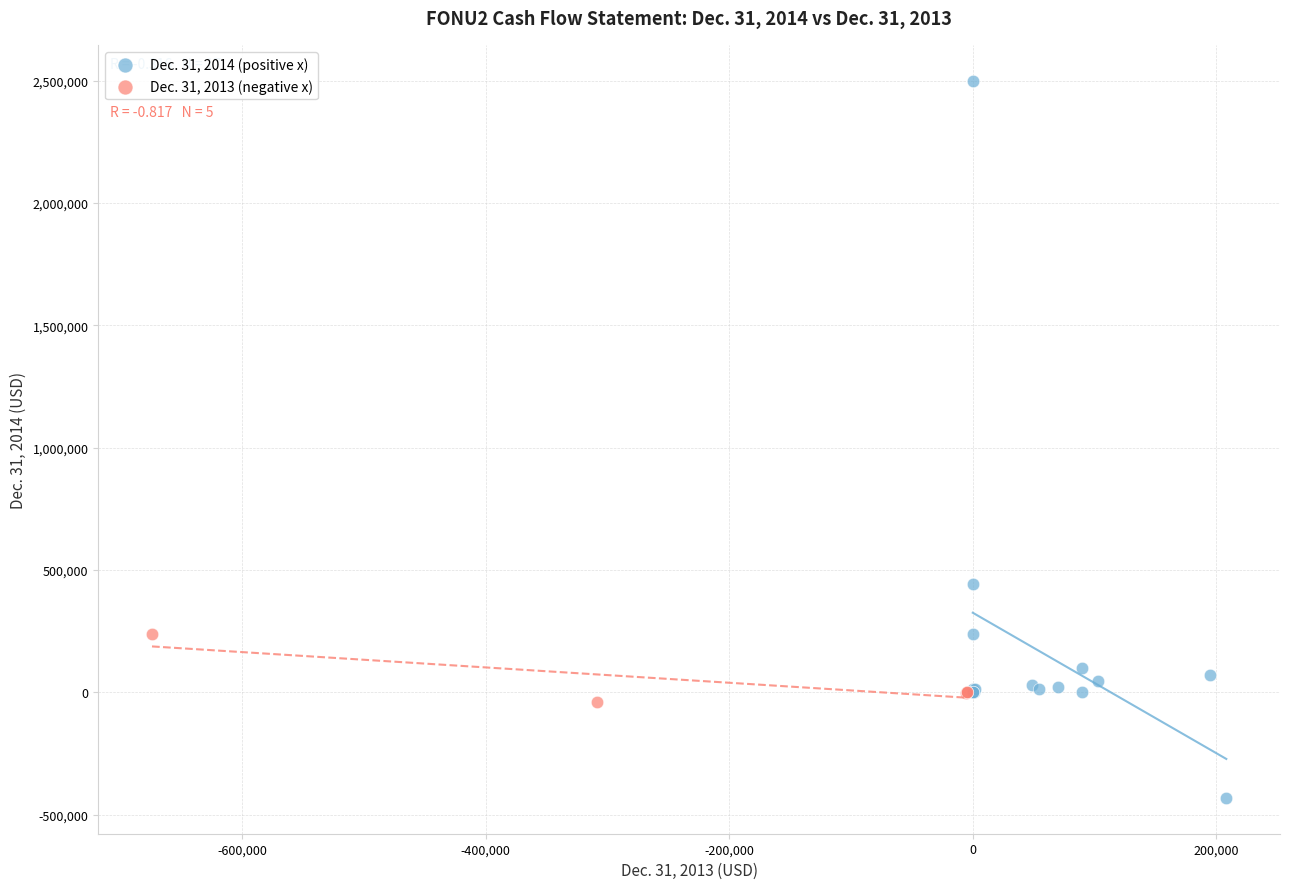

Which series contains the lowest Y value?

Dec. 31, 2014 (positive x)